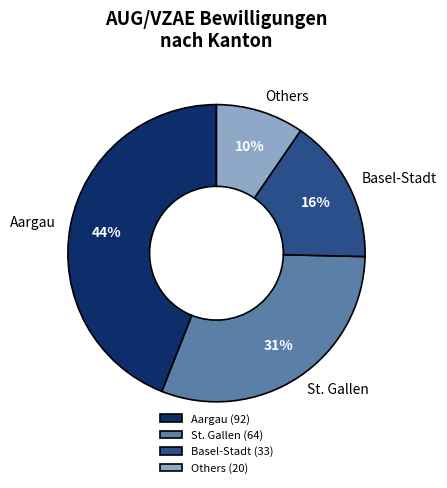

Approximately how many times larger is the value at Basel-Stadt compared to St. Gallen?

0.5